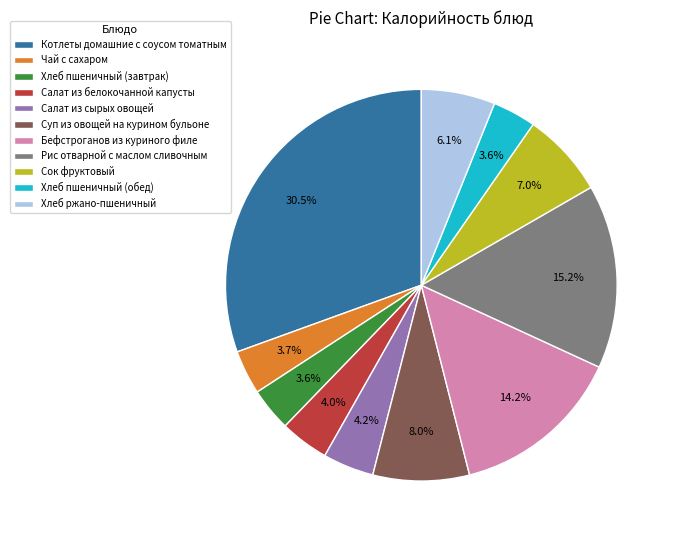

Which slice is the largest?

Котлеты домашние с соусом томатным